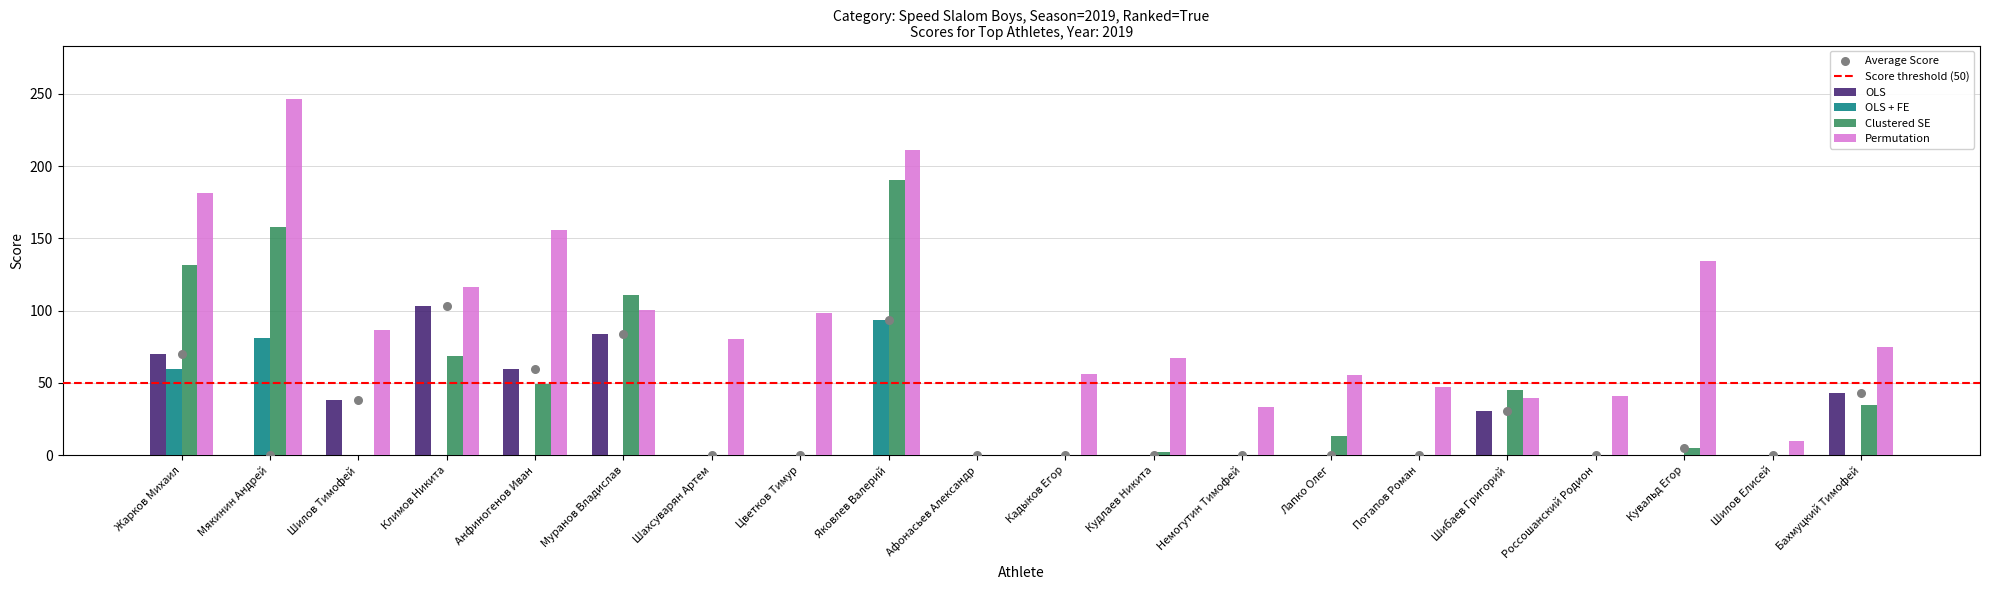

Which series reaches the maximum Y coordinate?

Permutation